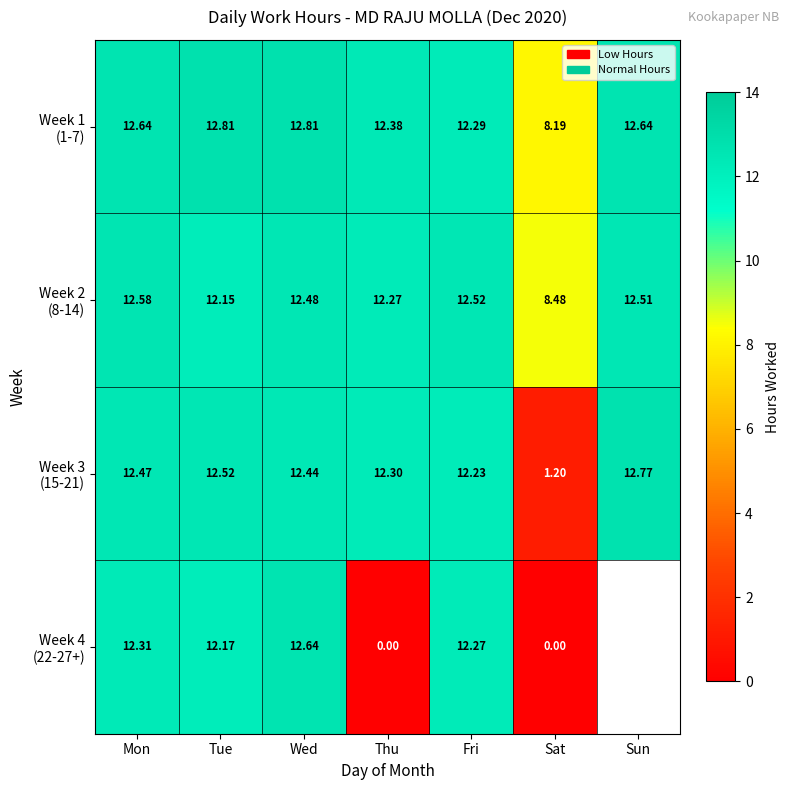

At Wed, list the series in order from smallest to largest.

Week 3 (15-21), Week 2 (8-14), Week 4 (22-27+), Week 1 (1-7)